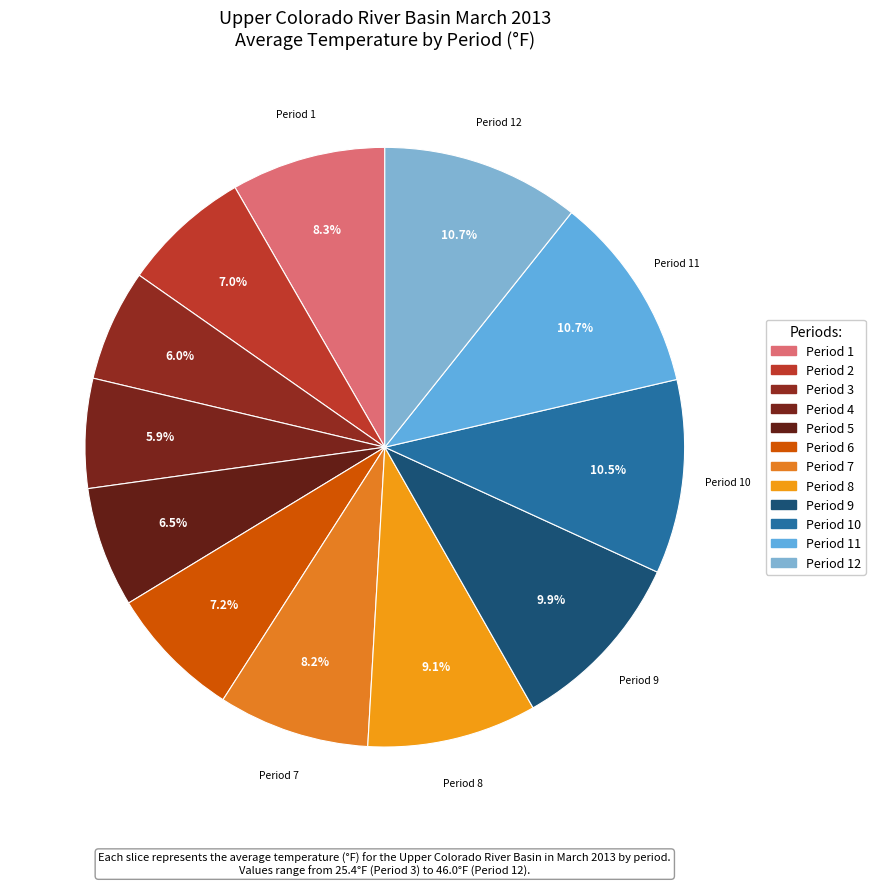

Count the number of slices in the pie.

12